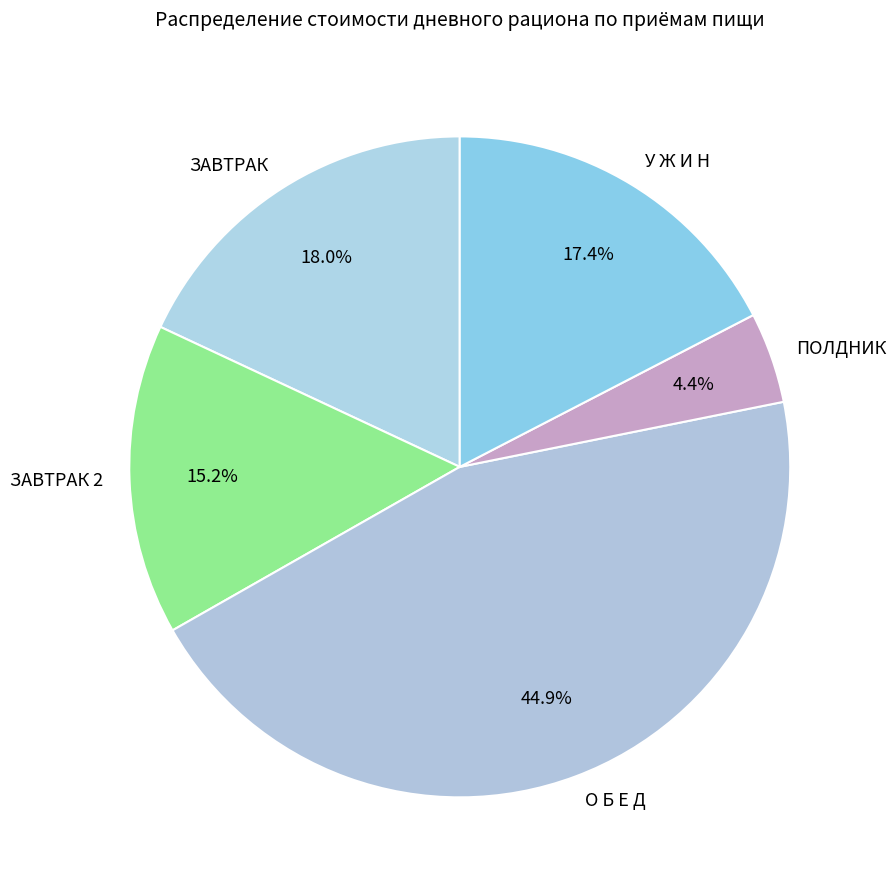

Between ПОЛДНИК and ЗАВТРАК 2, which is larger?

ЗАВТРАК 2